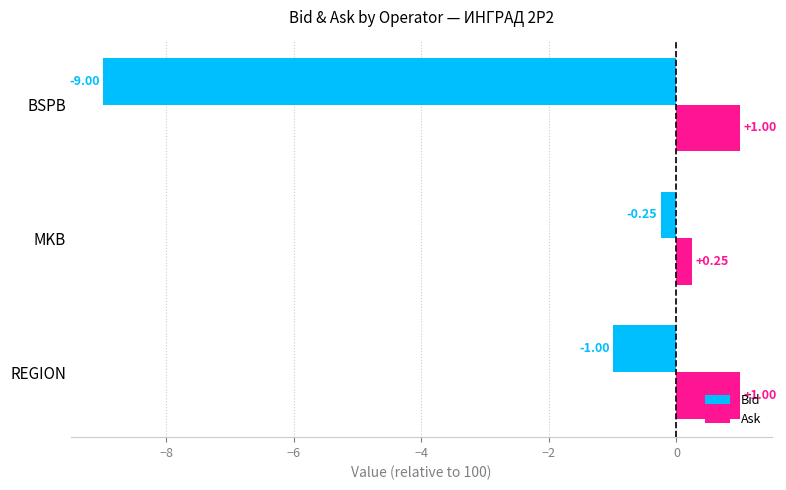

What is the total value across all series at BSPB?

-8.0